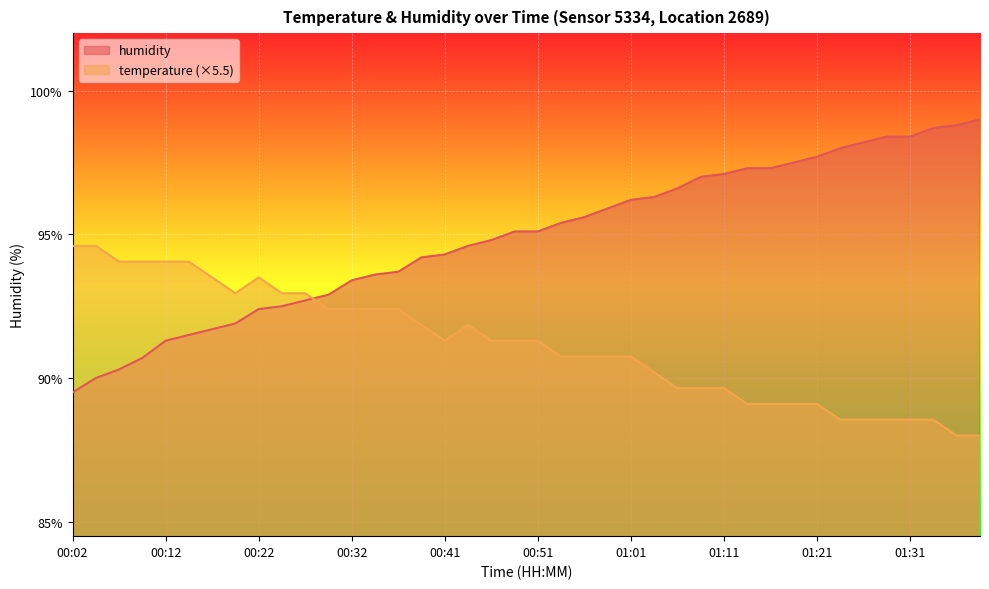

What is the sum of the temperature values at 01:18 and 00:51?

180.4